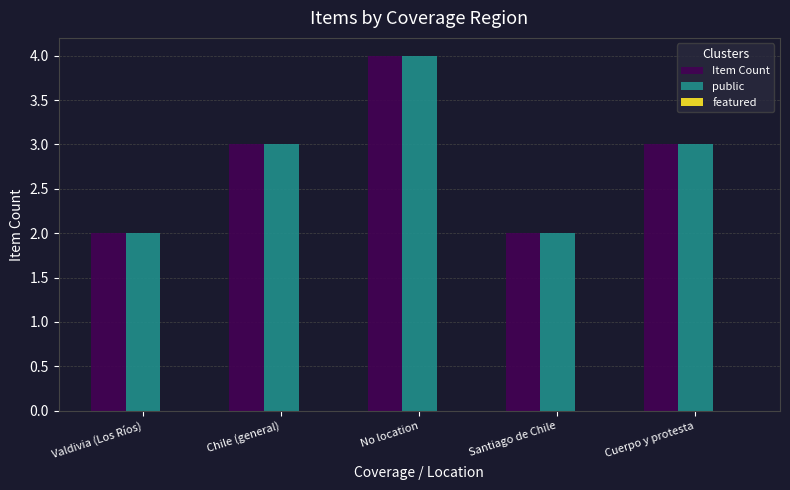

What is the maximum value for Item Count?

4